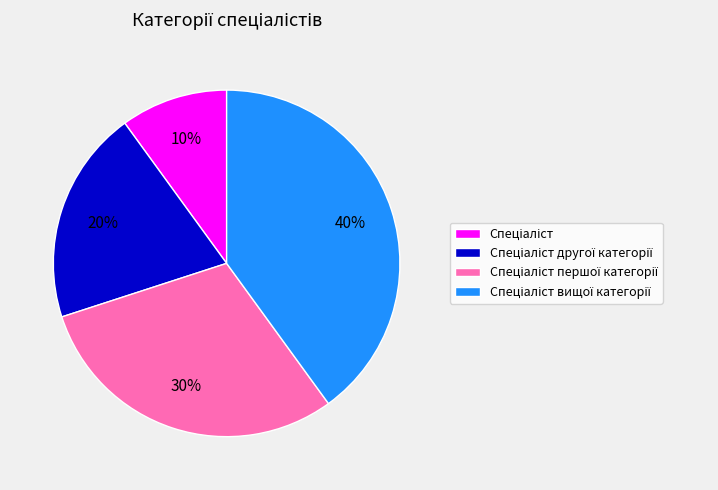

To the nearest percent, what is the average slice percentage?

25%